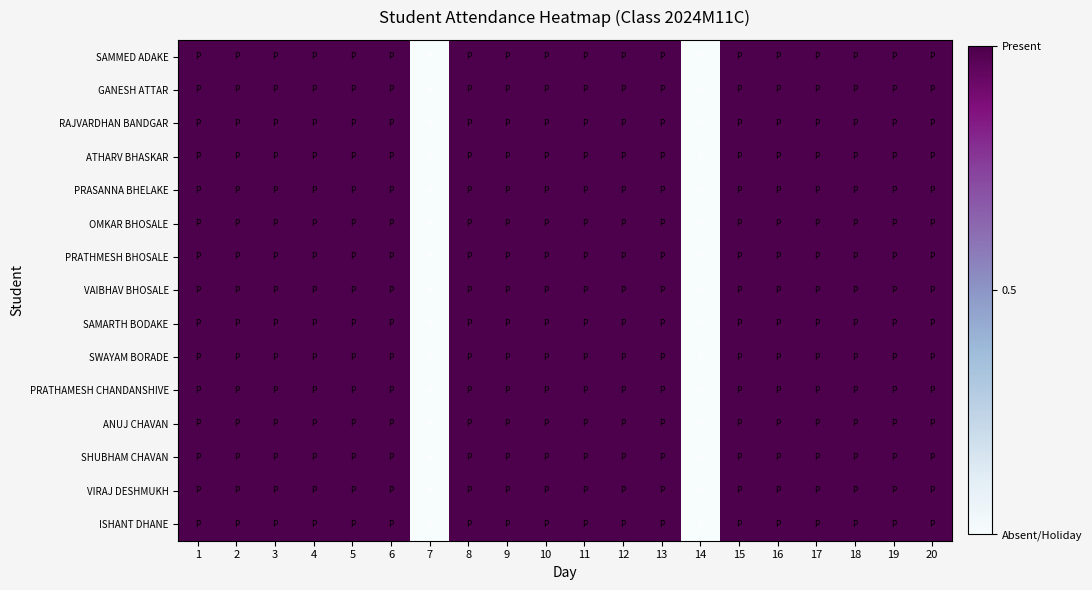

At 3, list the series in order from largest to smallest.

SAMMED ADAKE, GANESH ATTAR, RAJVARDHAN BANDGAR, ATHARV BHASKAR, PRASANNA BHELAKE, OMKAR BHOSALE, PRATHMESH BHOSALE, VAIBHAV BHOSALE, SAMARTH BODAKE, SWAYAM BORADE, PRATHAMESH CHANDANSHIVE, ANUJ CHAVAN, SHUBHAM CHAVAN, VIRAJ DESHMUKH, ISHANT DHANE